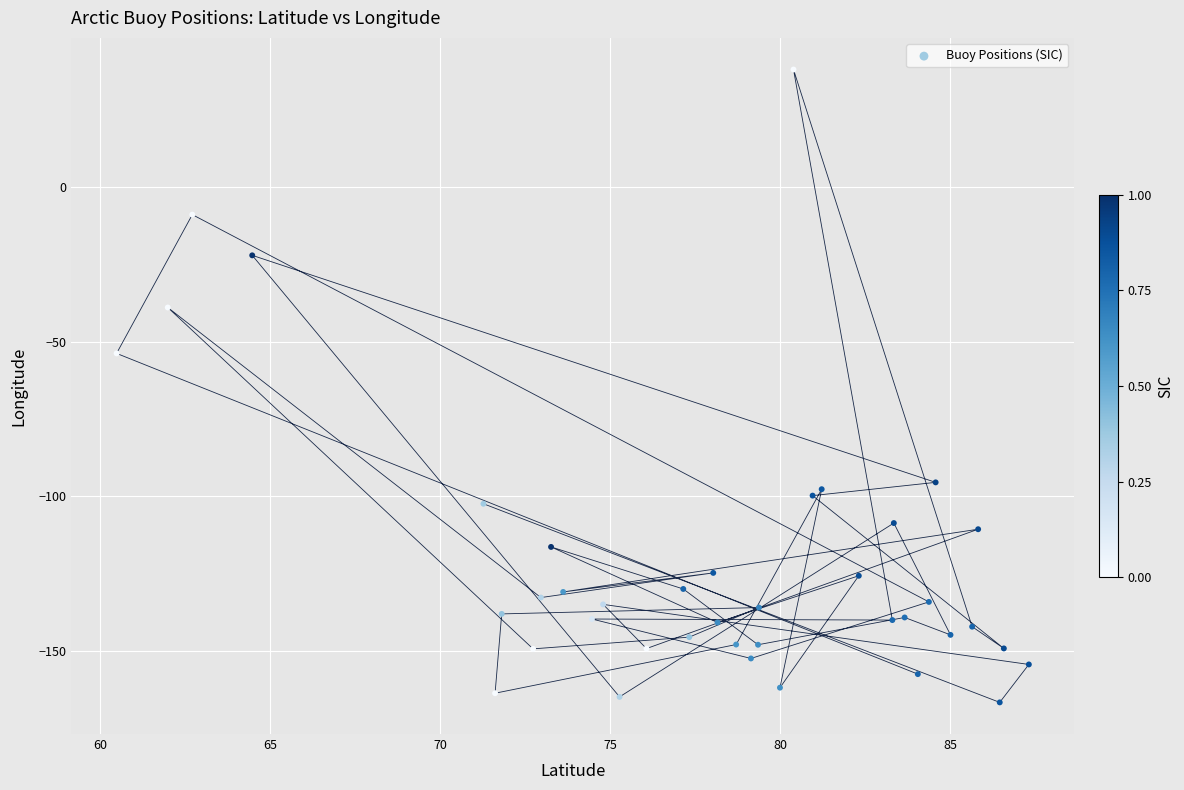

What Y value in the scatter plot is closest to -64?

-53.8